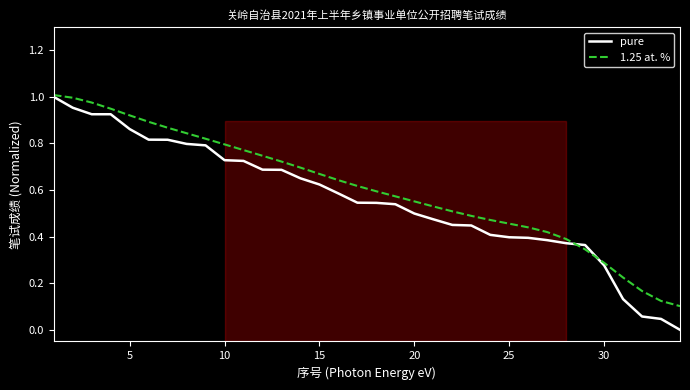

Which series has the widest spread of values?

pure